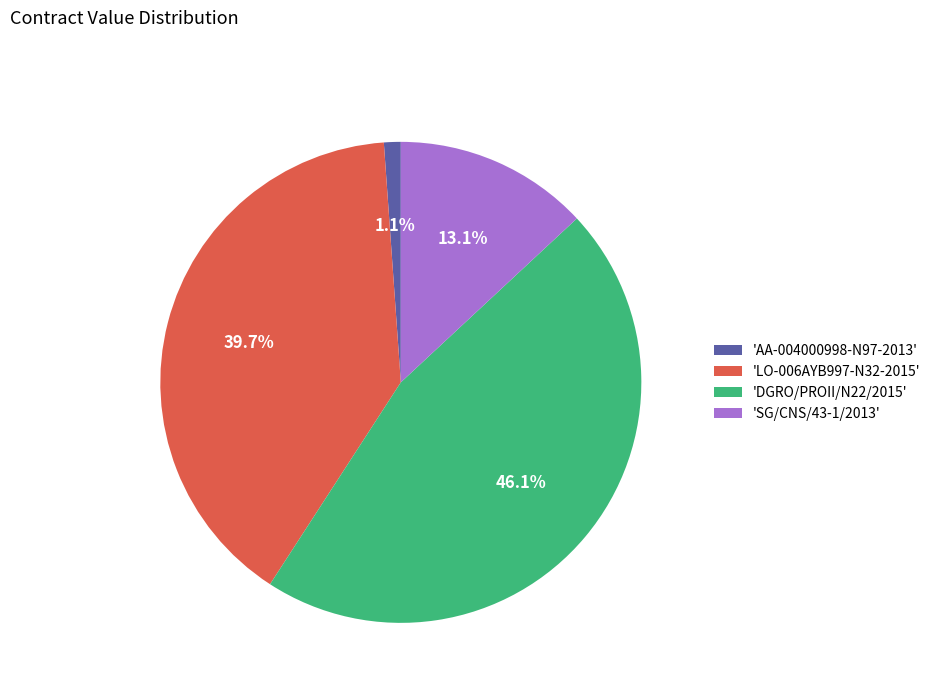

What is the ratio of the value at 'SG/CNS/43-1/2013' to the value at 'DGRO/PROII/N22/2015'?

0.3